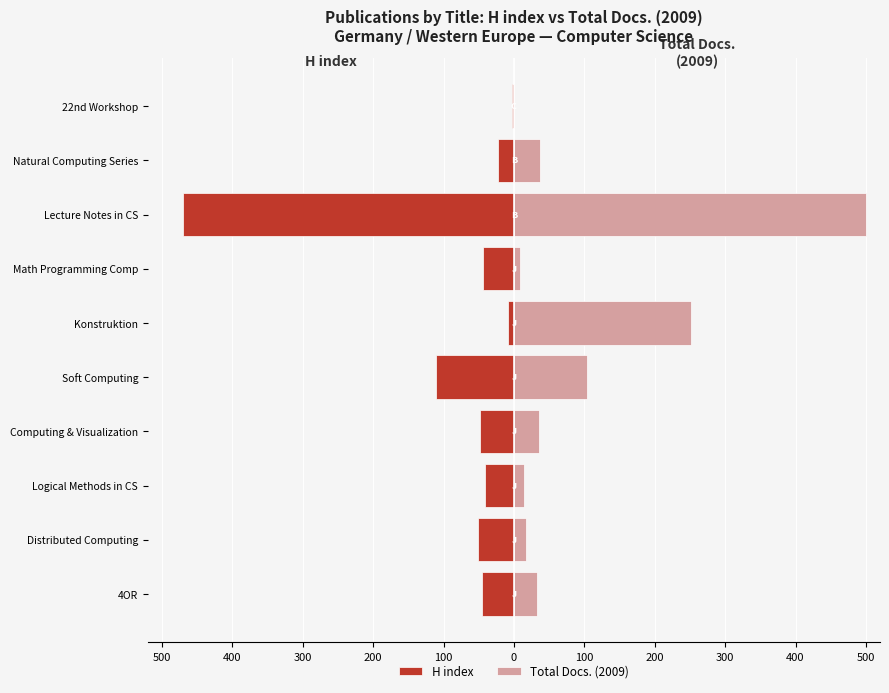

Is it true that Total Docs. (2009) equals 500 at Lecture Notes in CS?

True